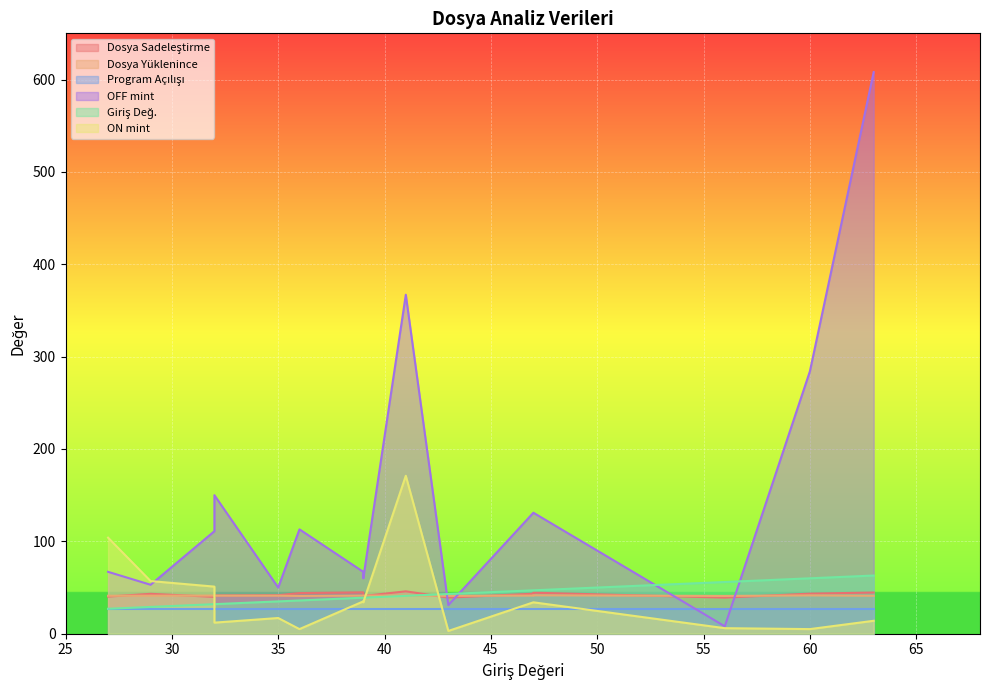

Which series has the widest spread of values?

OFF mint